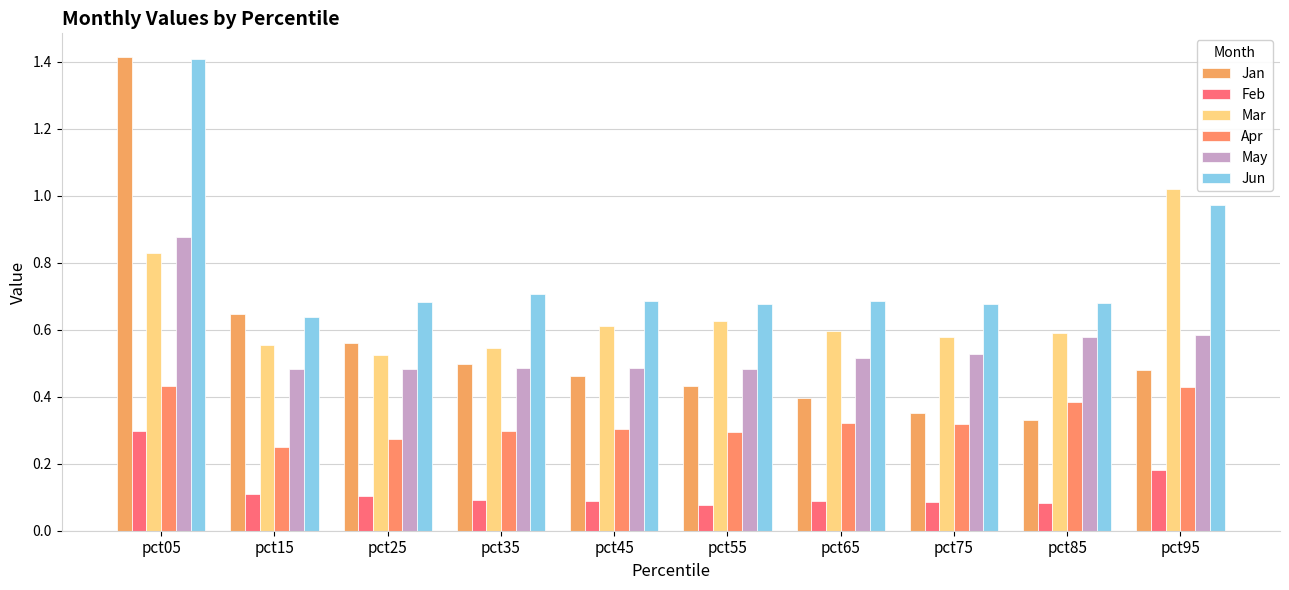

How many groups of bars are there?

10